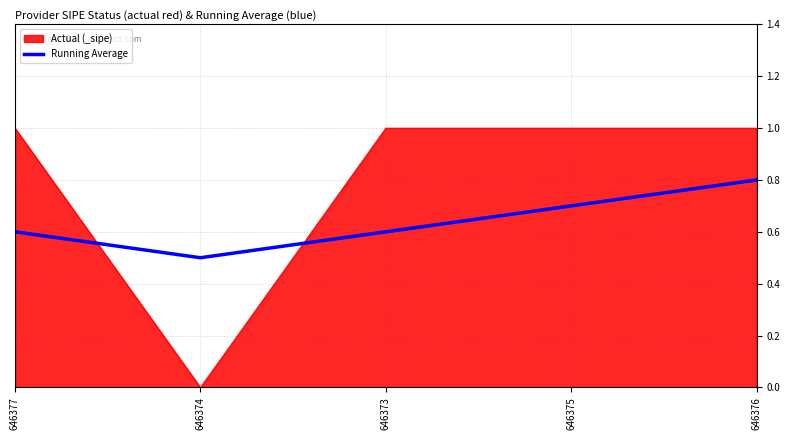

True or false: Actual (_sipe) has a value of 1.0 at 646373.

True